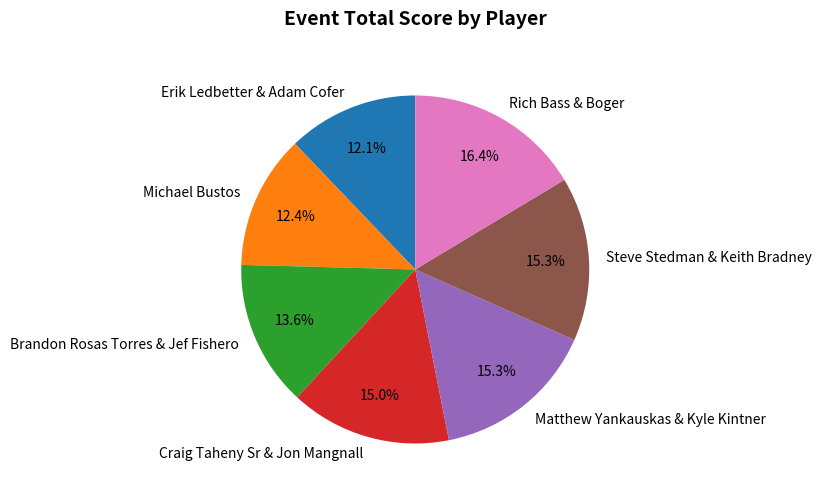

Which category has the biggest portion of the pie?

Rich Bass & Boger